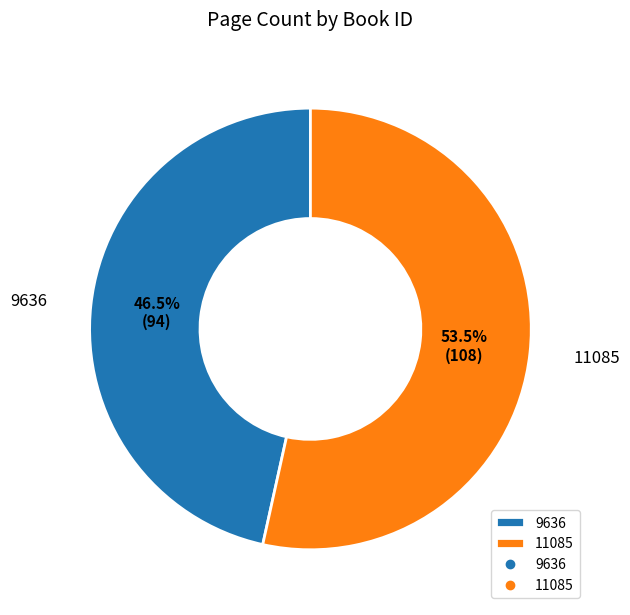

To the nearest percent, what is the average slice percentage?

50%